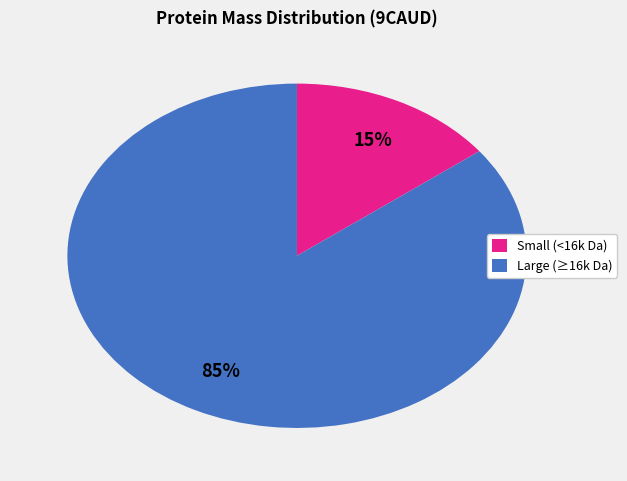

To the nearest percent, what is the average slice percentage?

50%